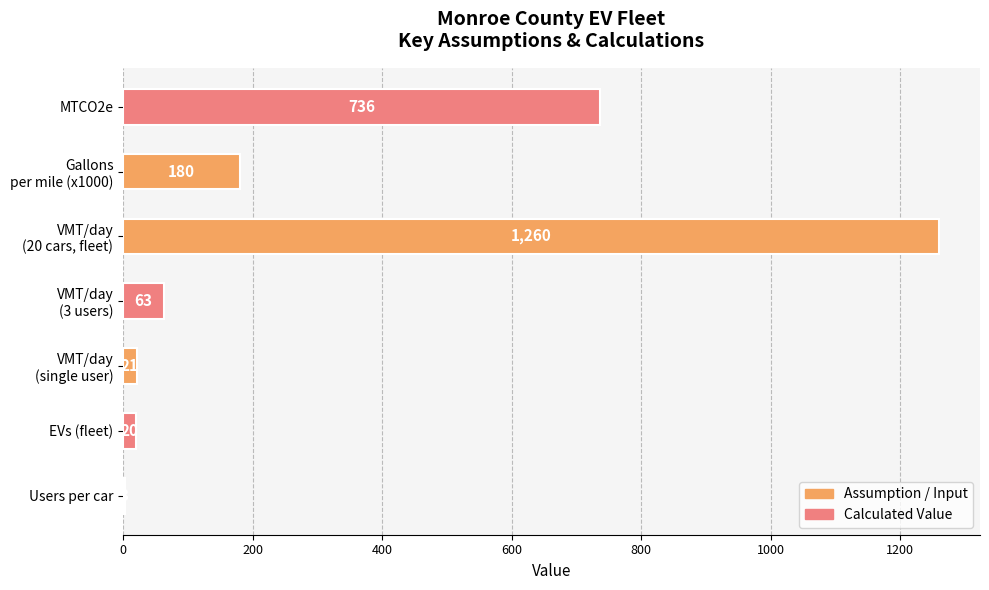

Between Users per car and MTCO2e, which is larger?

MTCO2e